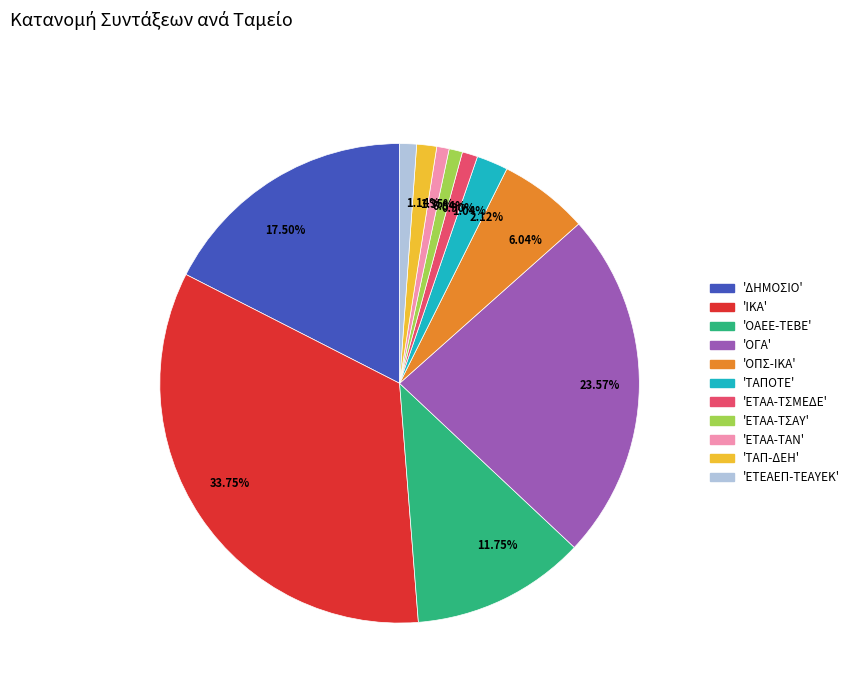

What is the ratio of the value at 33.75% to the value at 6.04%?

5.6